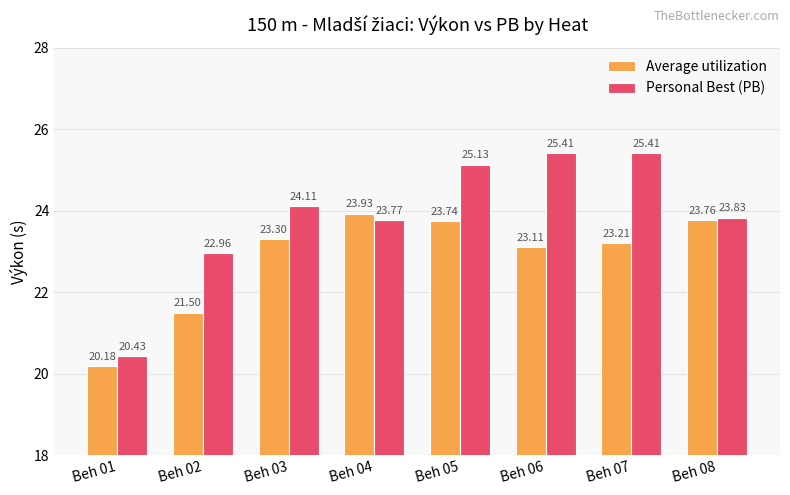

List the labels in order of Average utilization value, smallest first.

Beh 01, Beh 02, Beh 06, Beh 07, Beh 03, Beh 05, Beh 08, Beh 04